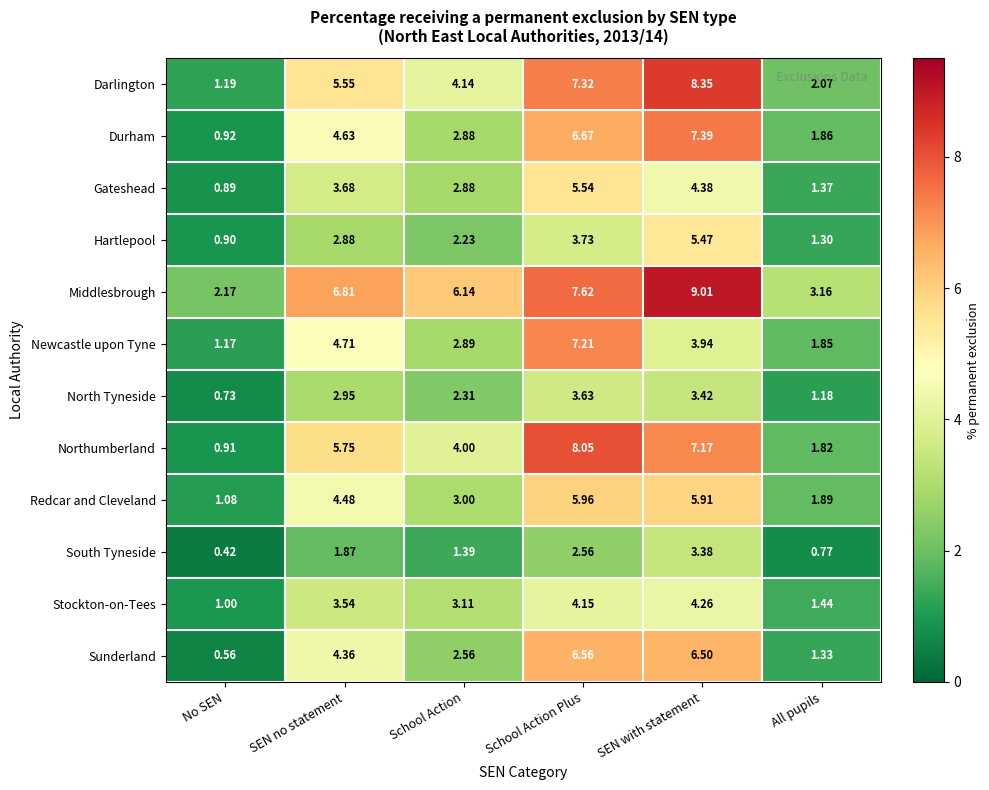

At how many categories does at least one series exceed 8?

2